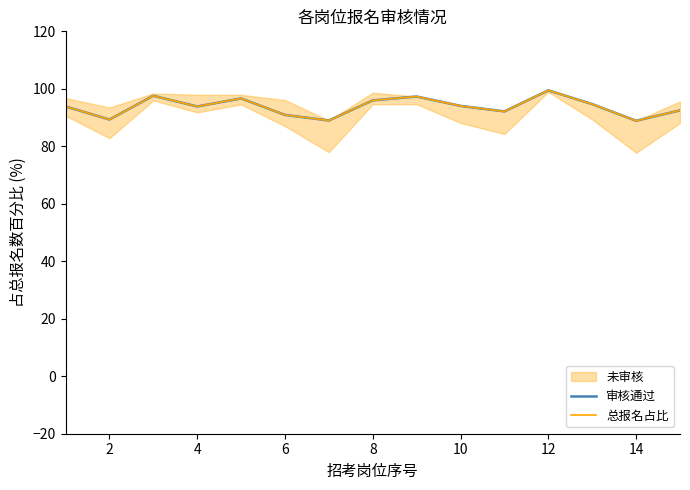

What is the minimum value shown in the chart?

88.9